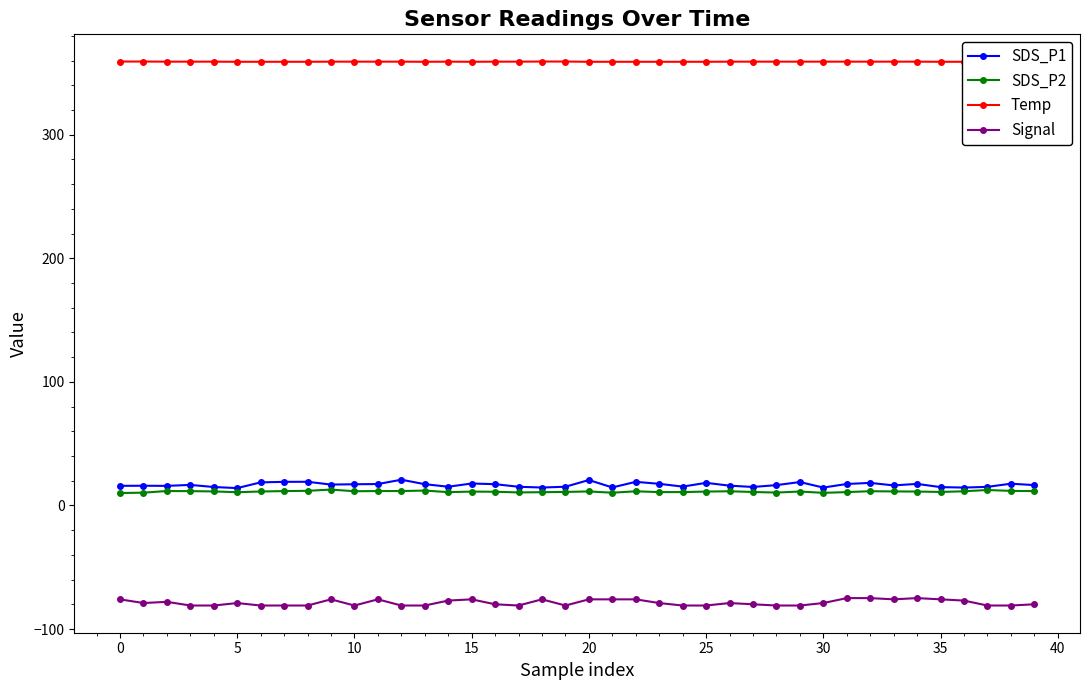

In SDS_P1, how many points are lower than both neighbors (excluding endpoints)?

11